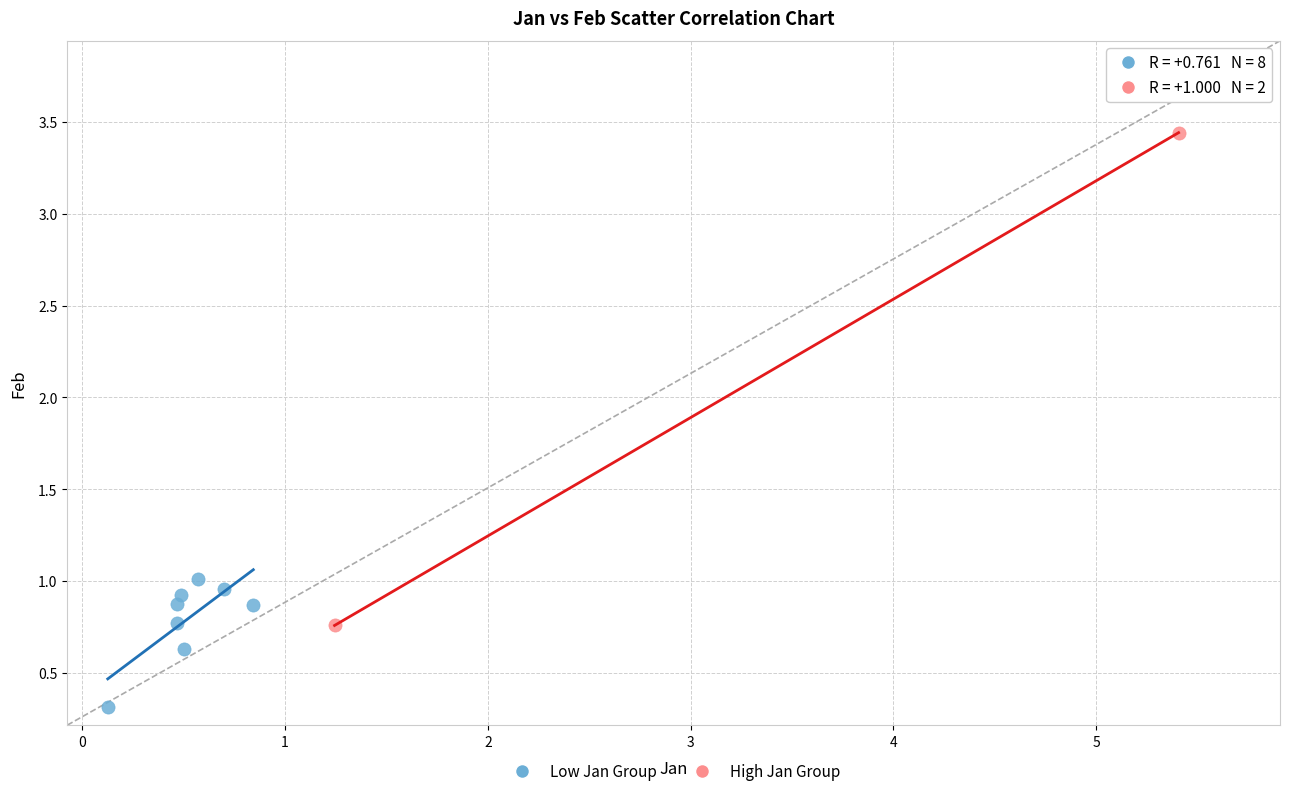

What are all the series names shown in the legend?

Low Jan Group, High Jan Group